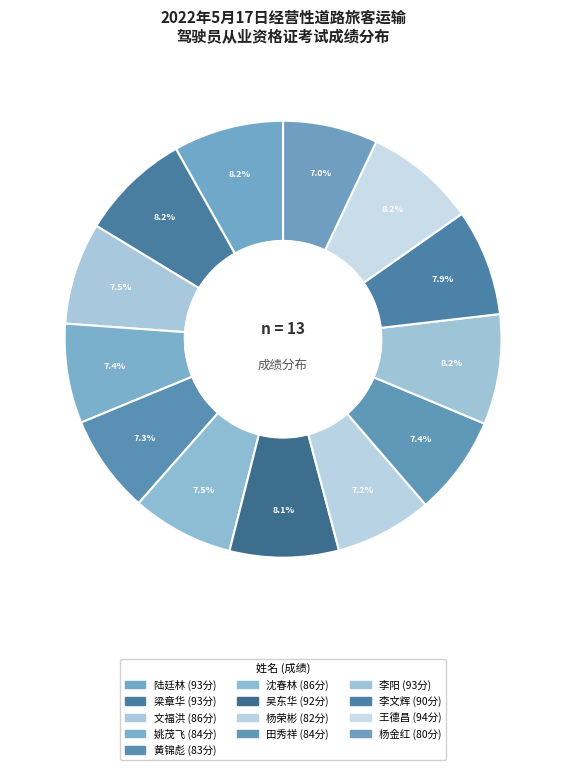

How many segments does this pie chart have?

13